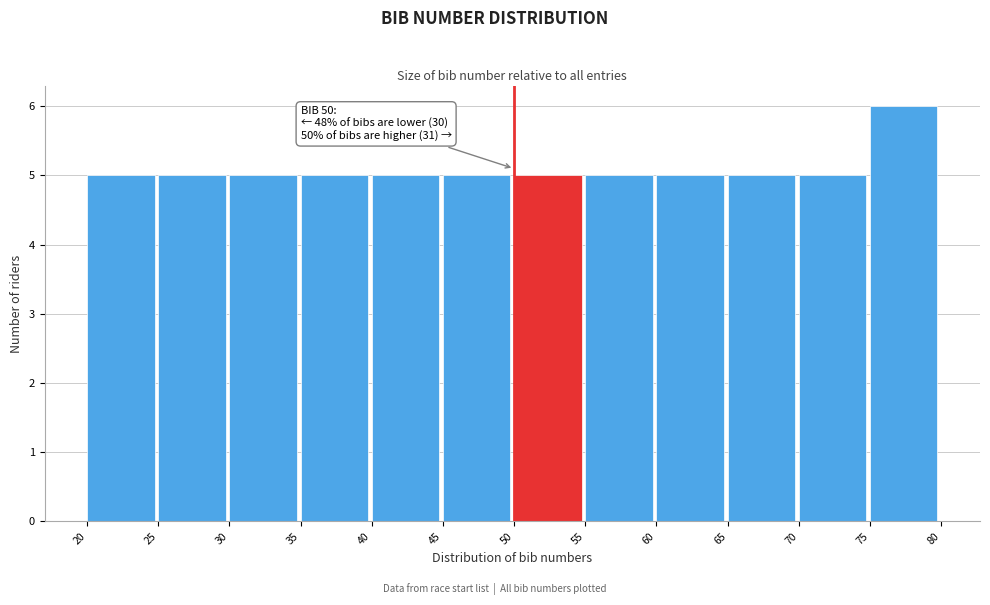

Which range on the x-axis has the tallest bar?

75 to 80